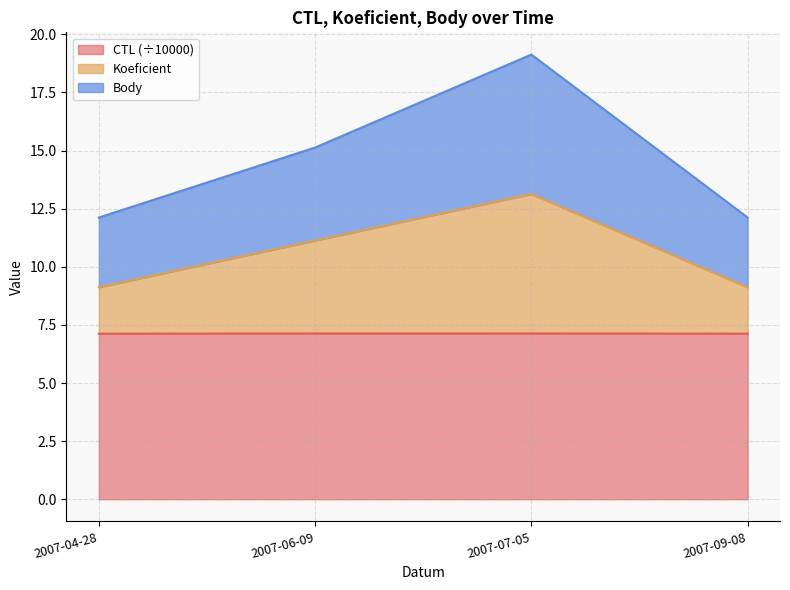

Between 2007-09-08 and 2007-06-09, which is larger?

2007-06-09